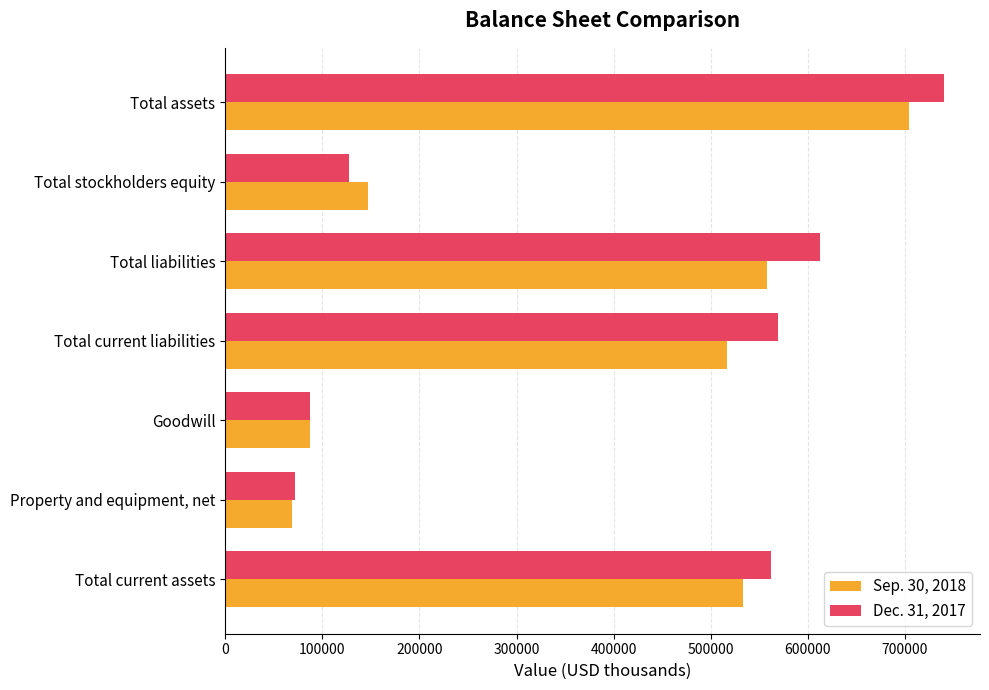

At which label is Sep. 30, 2018 closest to 386721?

Total current liabilities